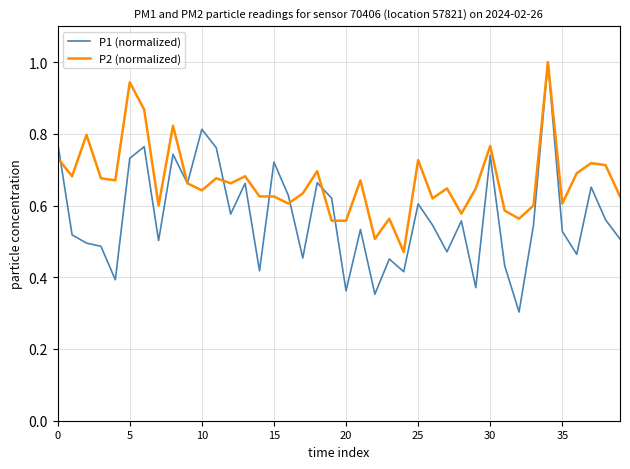

Which series has the largest range (max minus min)?

P1 (normalized)